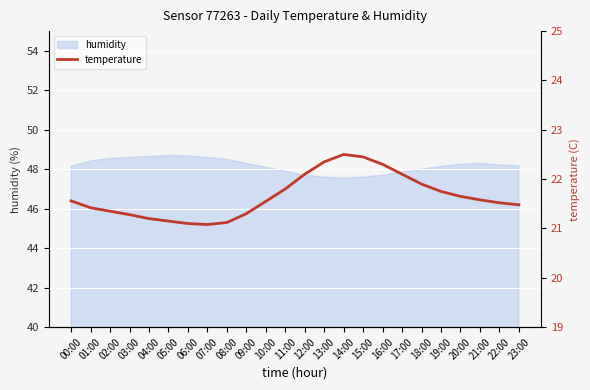

The value of humidity at 14:00 is 13.3. True or false?

False